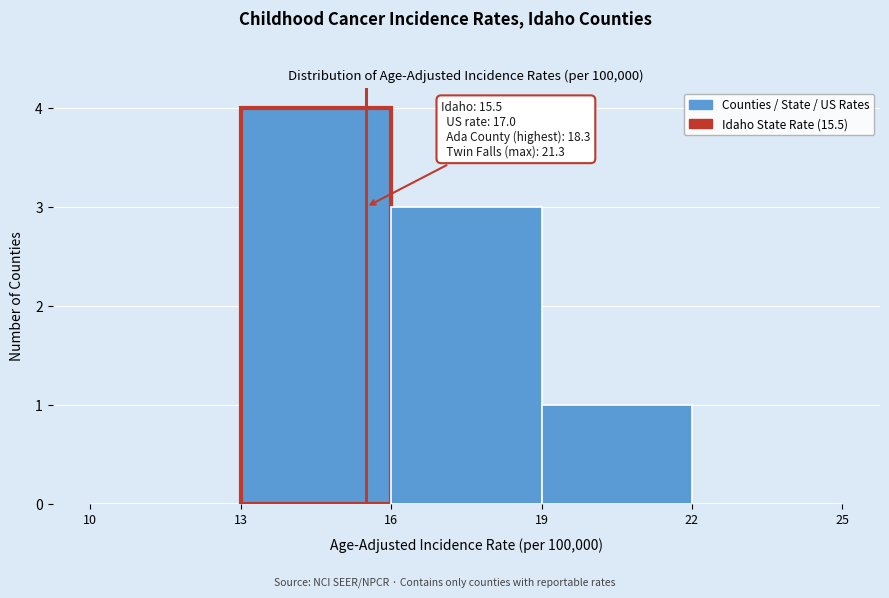

Which range on the x-axis has the tallest bar?

13 to 16